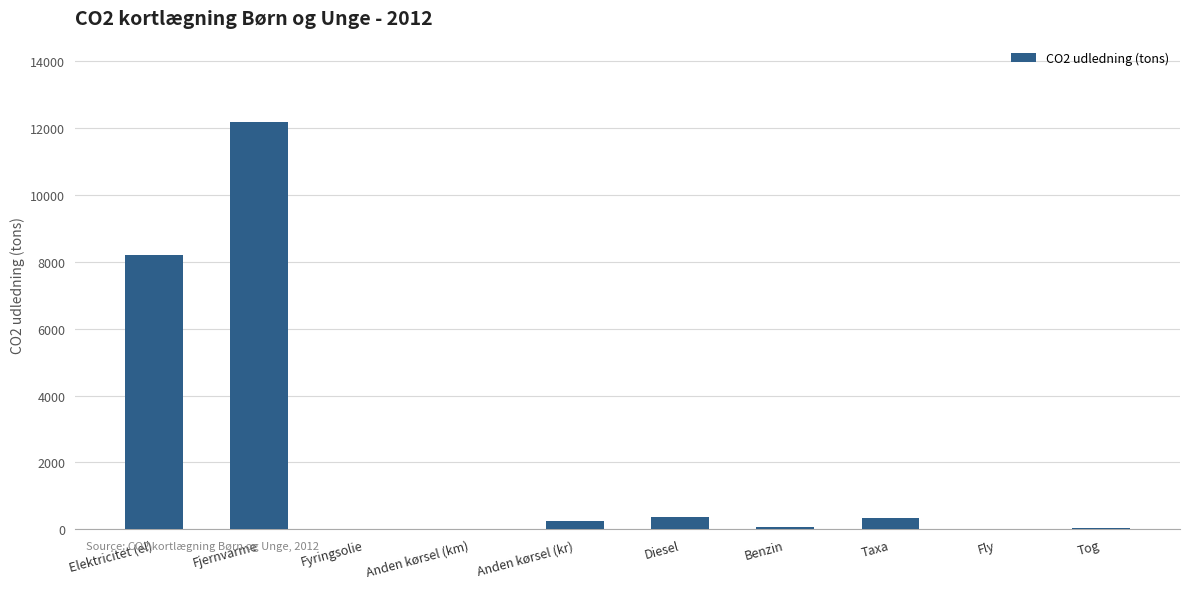

Count the number of data series in this chart.

1